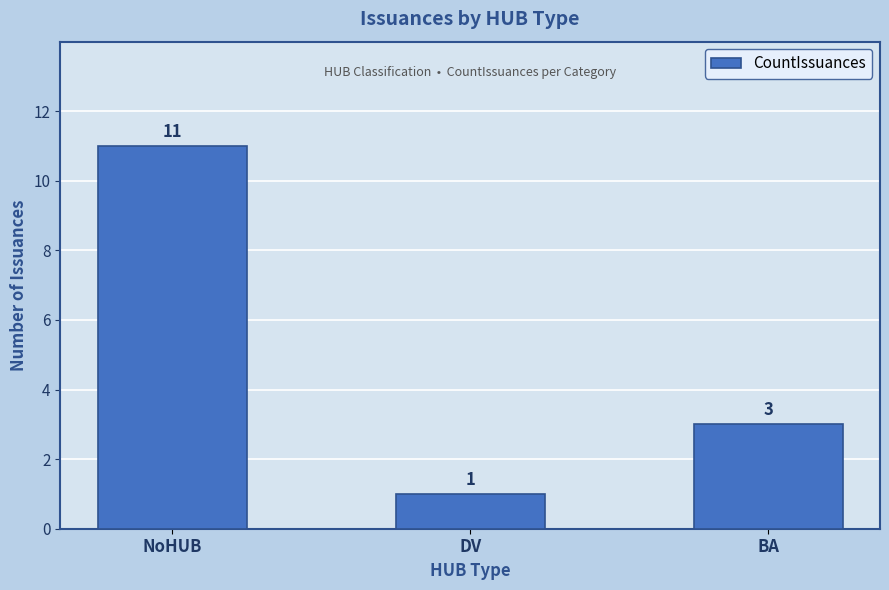

Is it true that the value at BA is 5?

False